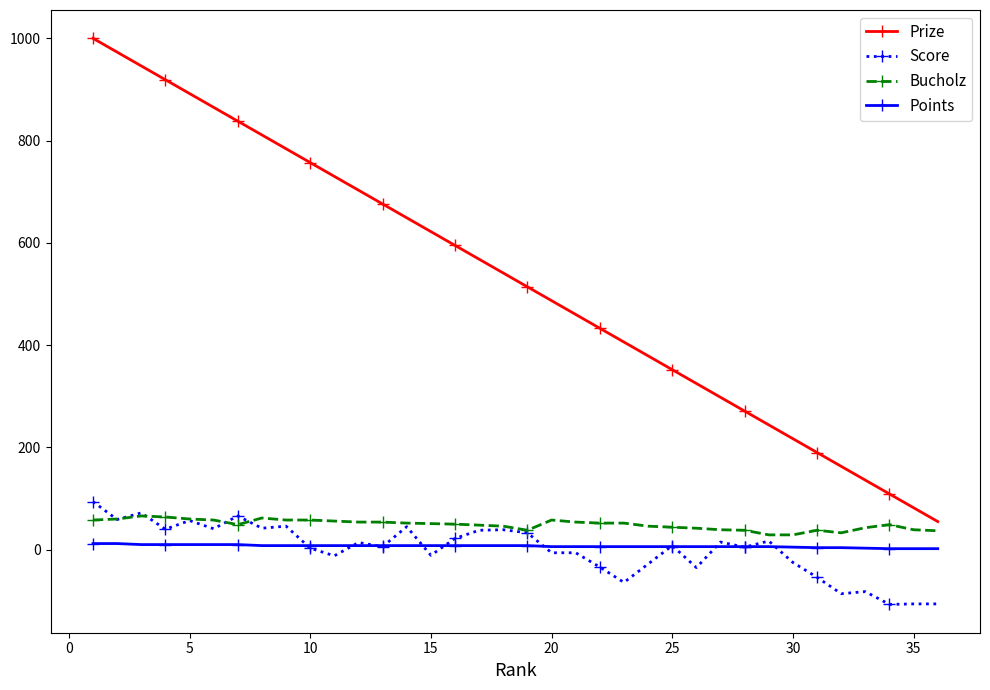

What is the value of the Score point at the 7th from the left?

66